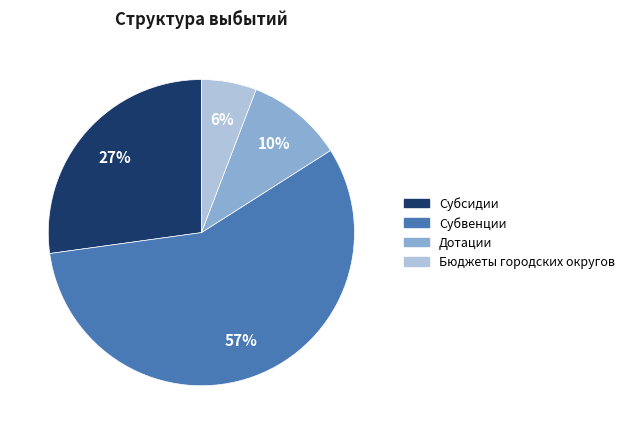

What percentage is the Бюджеты городских округов slice, to the nearest percent?

6%